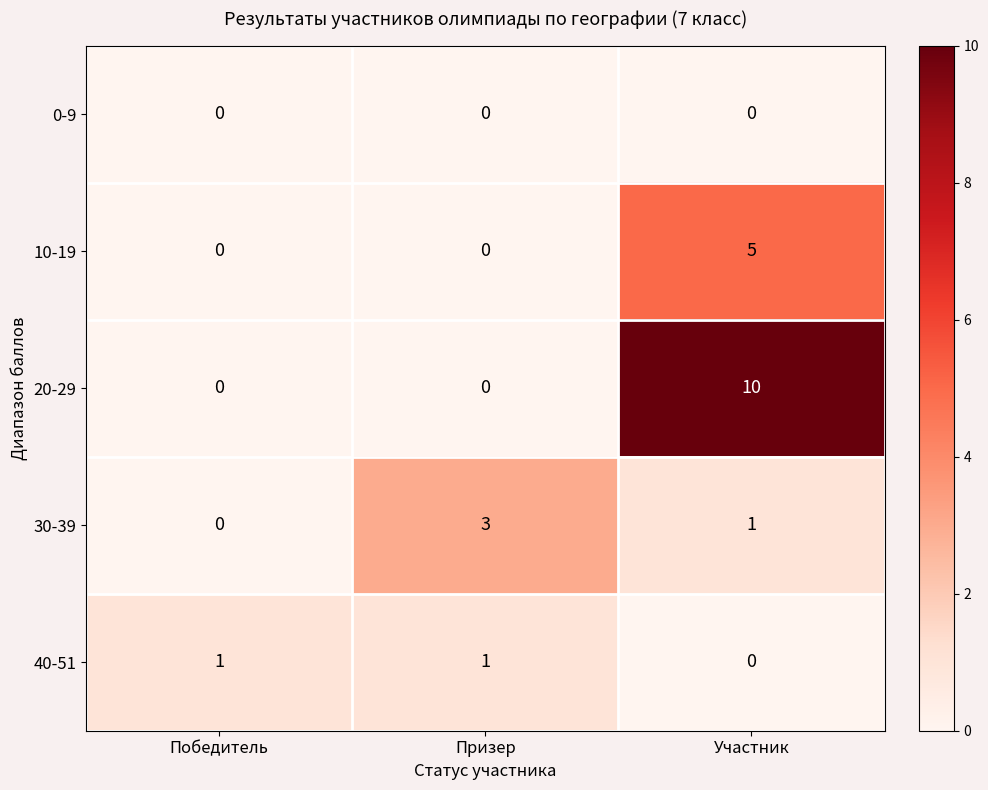

Reading right to left, list all the values displayed in this chart.

0-9: 0	0	0
10-19: 5	0	0
20-29: 10	0	0
30-39: 1	3	0
40-51: 0	1	1